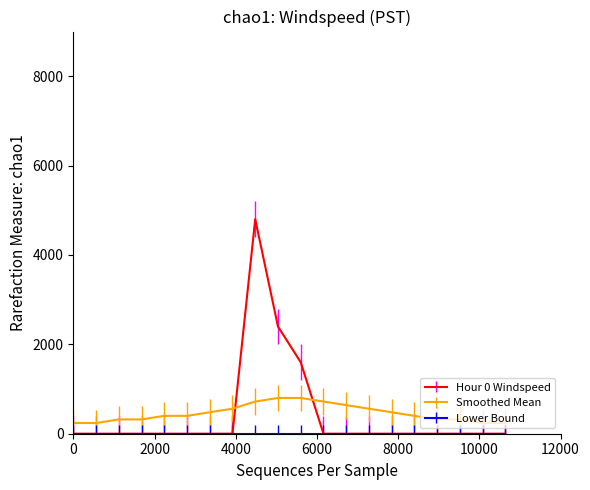

Which series ends up on top after the final intersection of Smoothed Mean and Hour 0 Windspeed?

Smoothed Mean